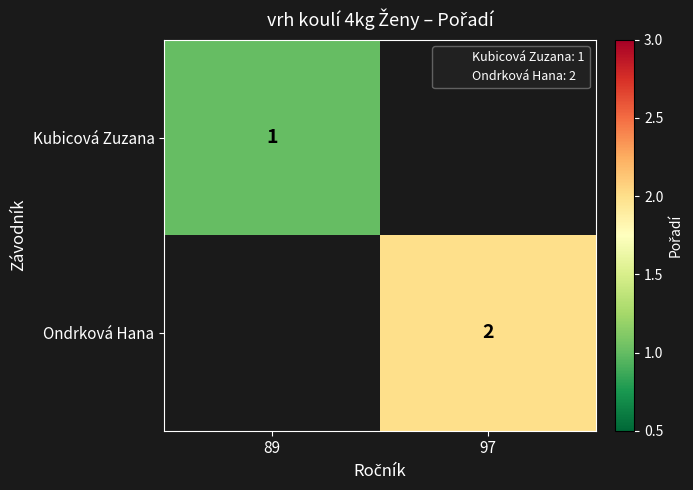

How many values in Kubicová Zuzana are above zero?

1